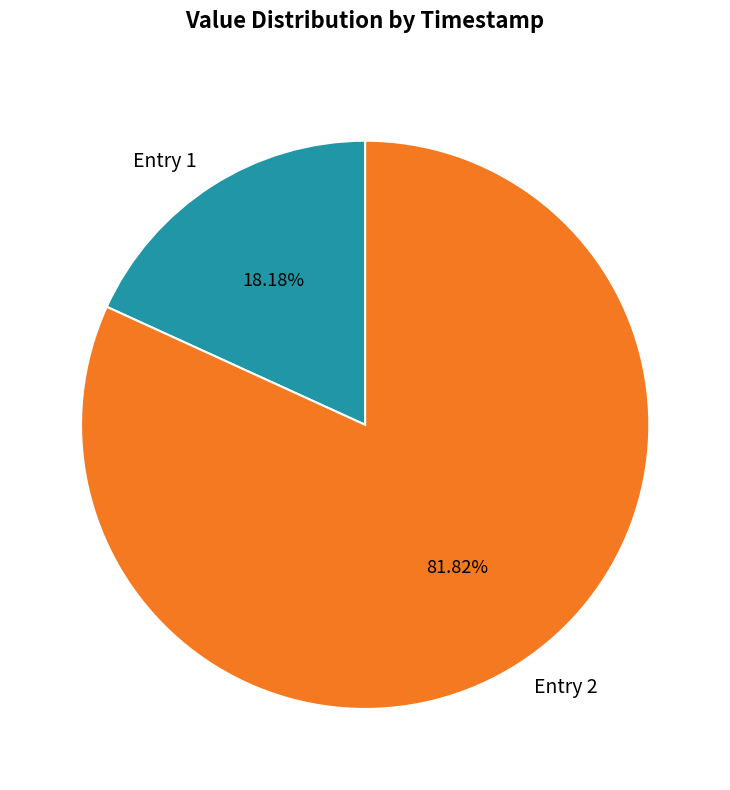

Which slice is the smallest?

Entry 1